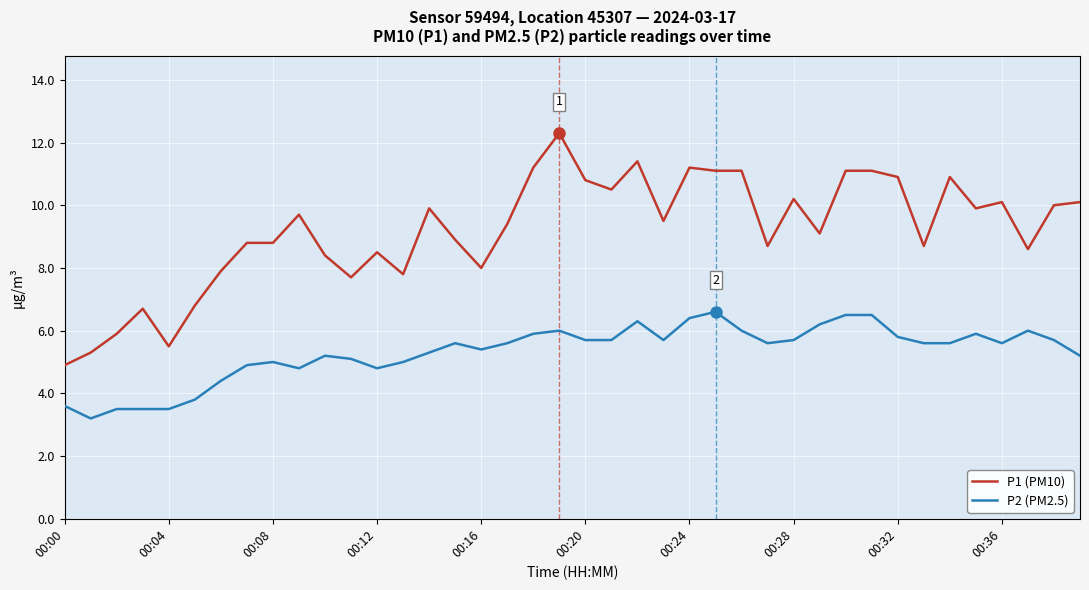

Which series has the largest range (max minus min)?

P1 (PM10)